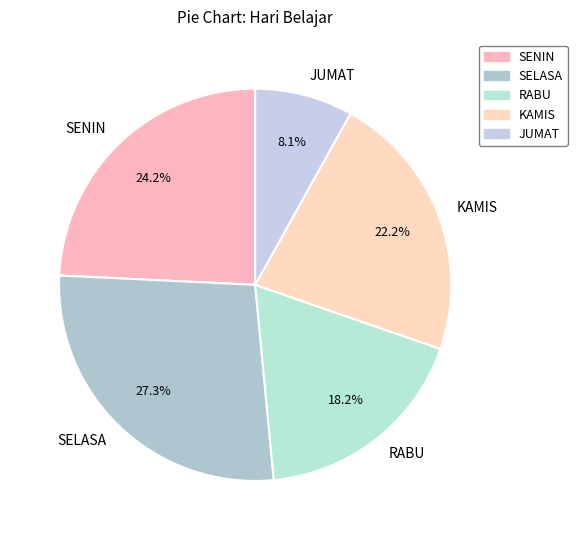

Rank the categories by value from highest to lowest.

SELASA, SENIN, KAMIS, RABU, JUMAT